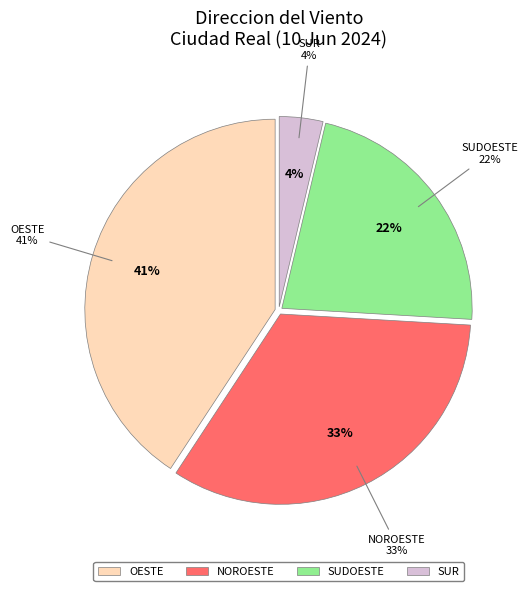

Which has a higher value, Sudoeste or Sur?

Sudoeste